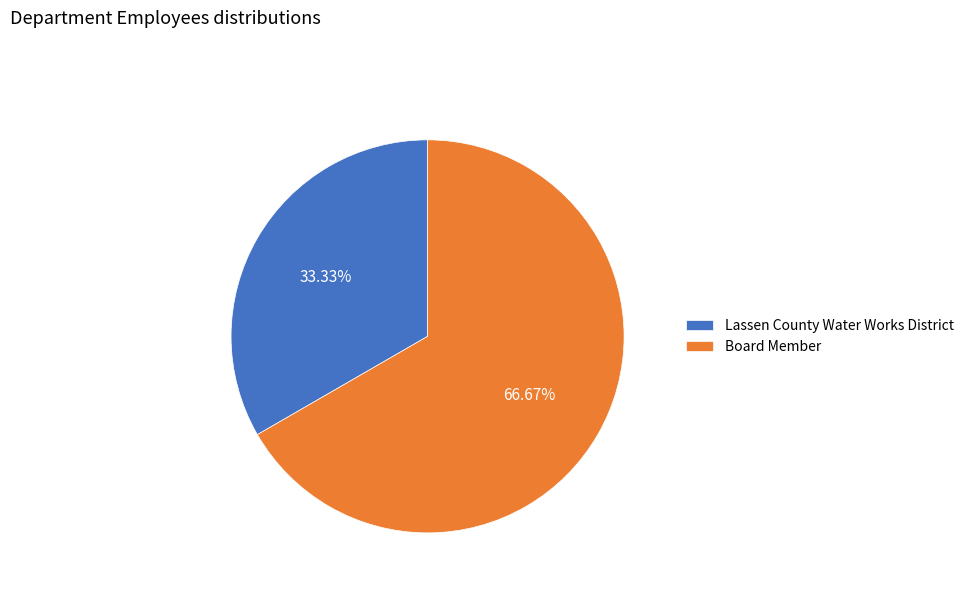

Is it true that Board Member is 55% of the pie?

False